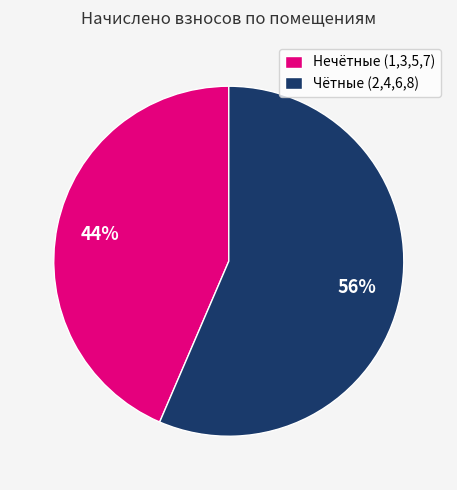

Count the number of slices in the pie.

2